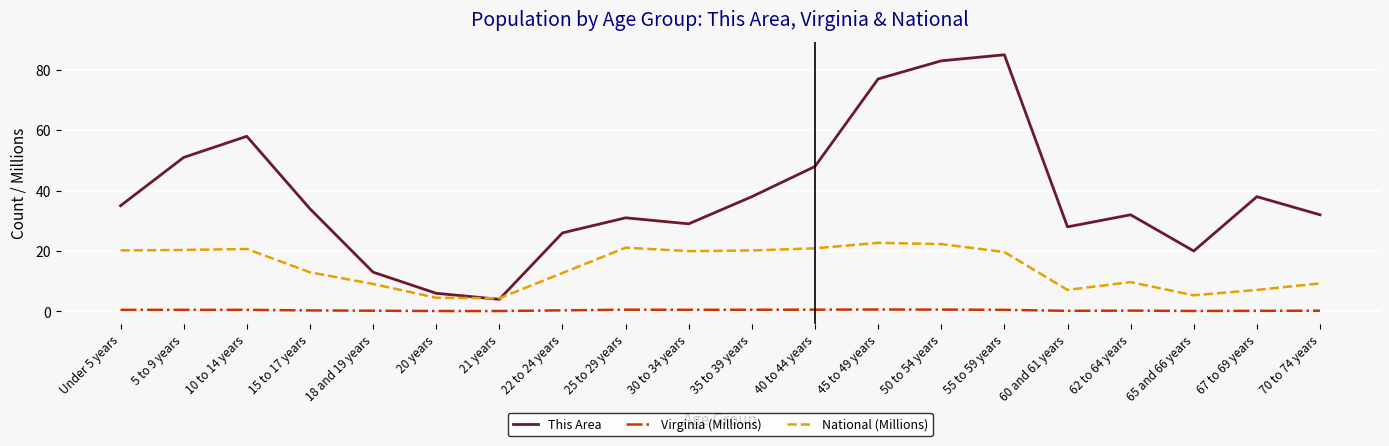

What is the total value across all series at 67 to 69 years?

45.3